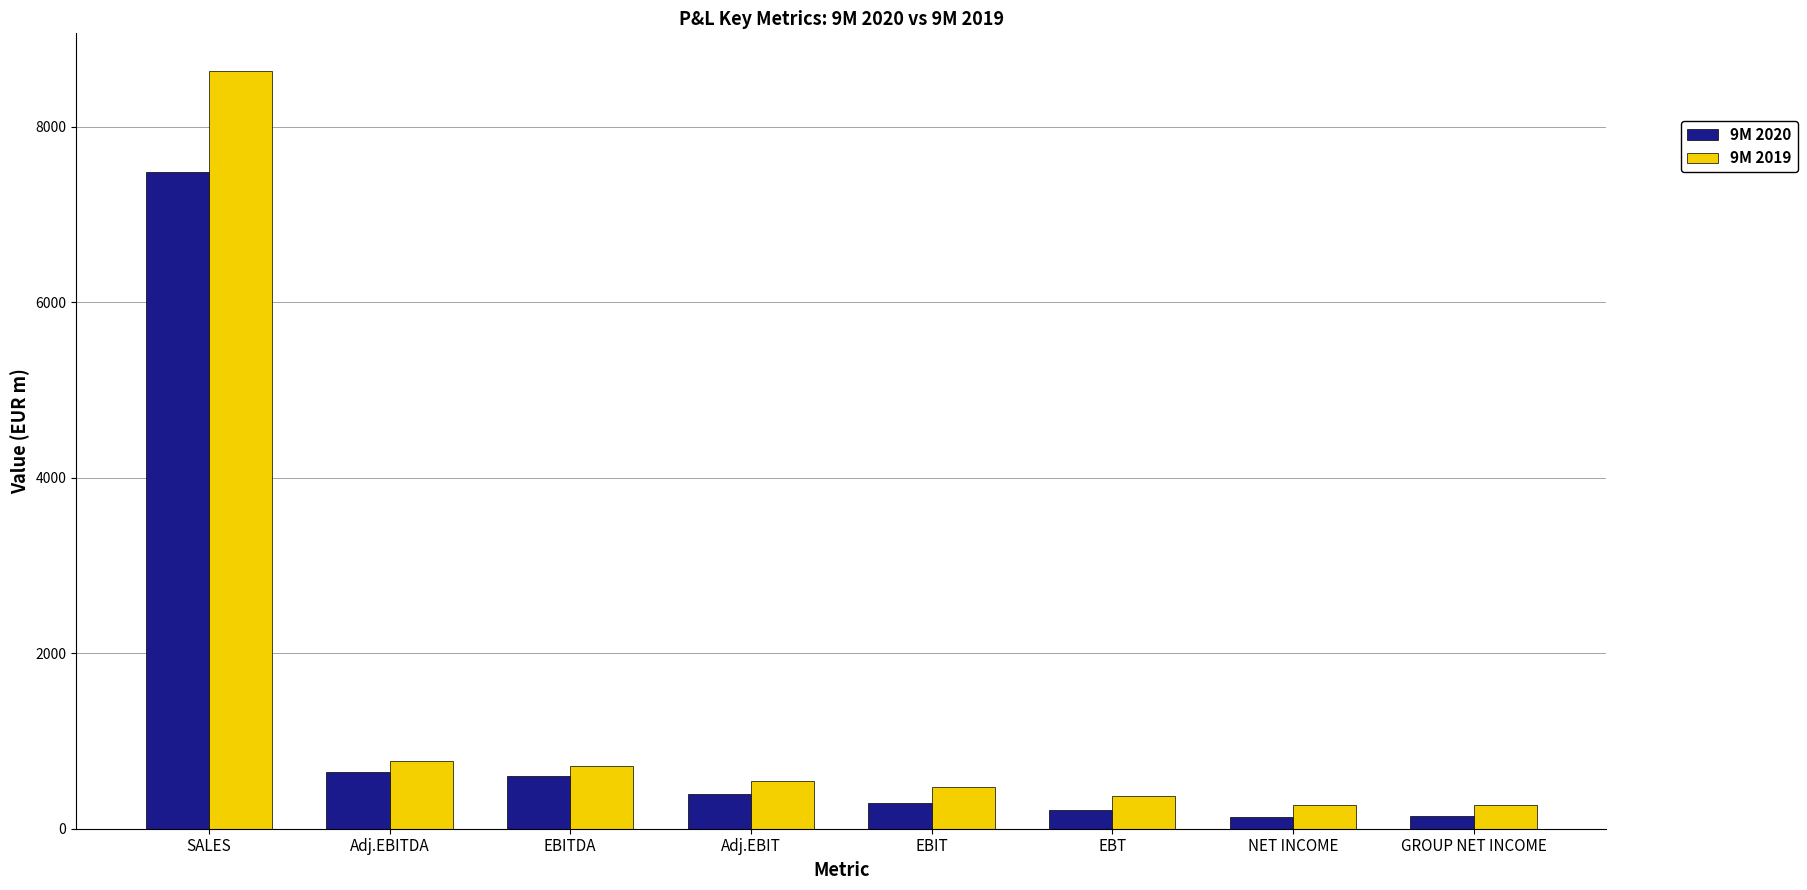

Which series changed the most between EBIT and NET INCOME?

9M 2019